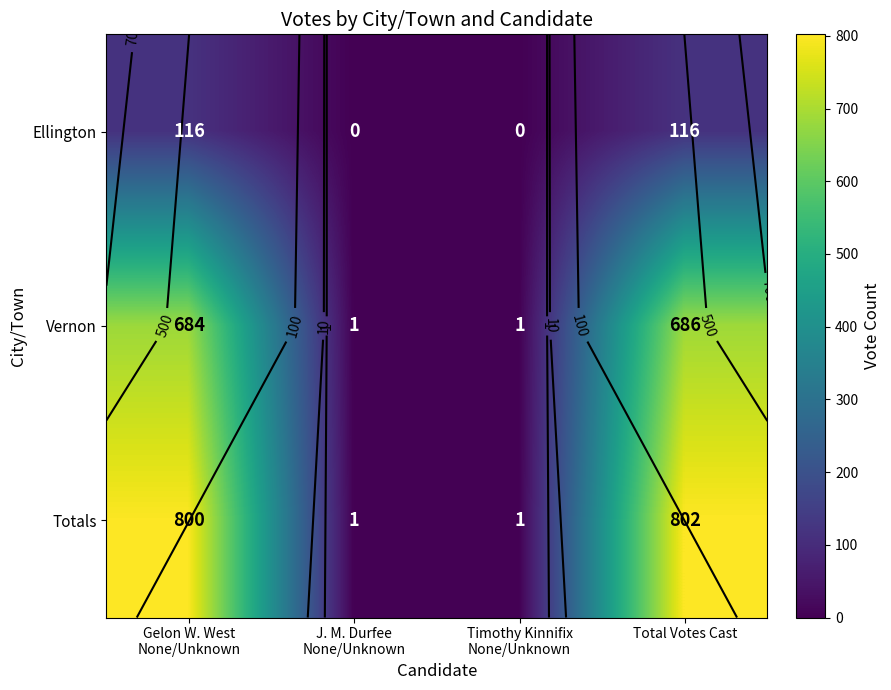

The value of Vernon at Total Votes Cast is 686. True or false?

True